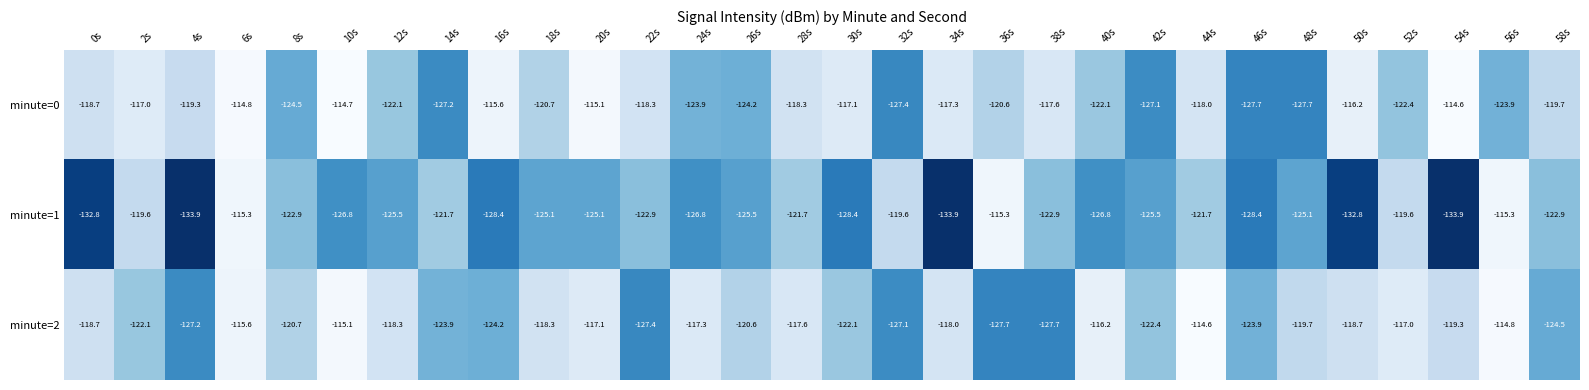

Rank the series at 12s from lowest to highest value.

minute=1, minute=0, minute=2